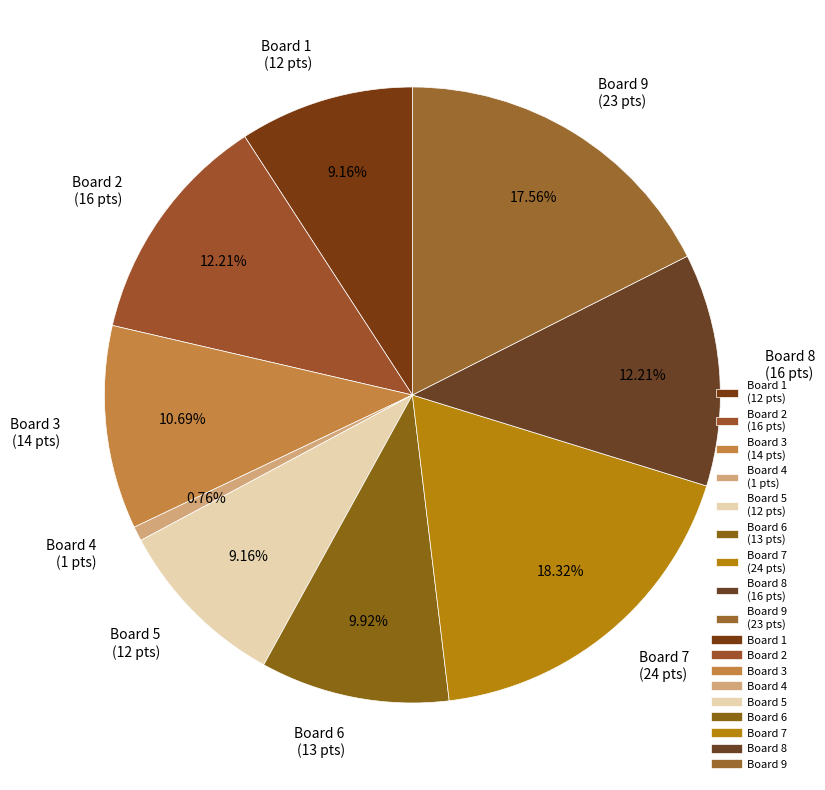

To the nearest percent, what is the average slice percentage?

11%